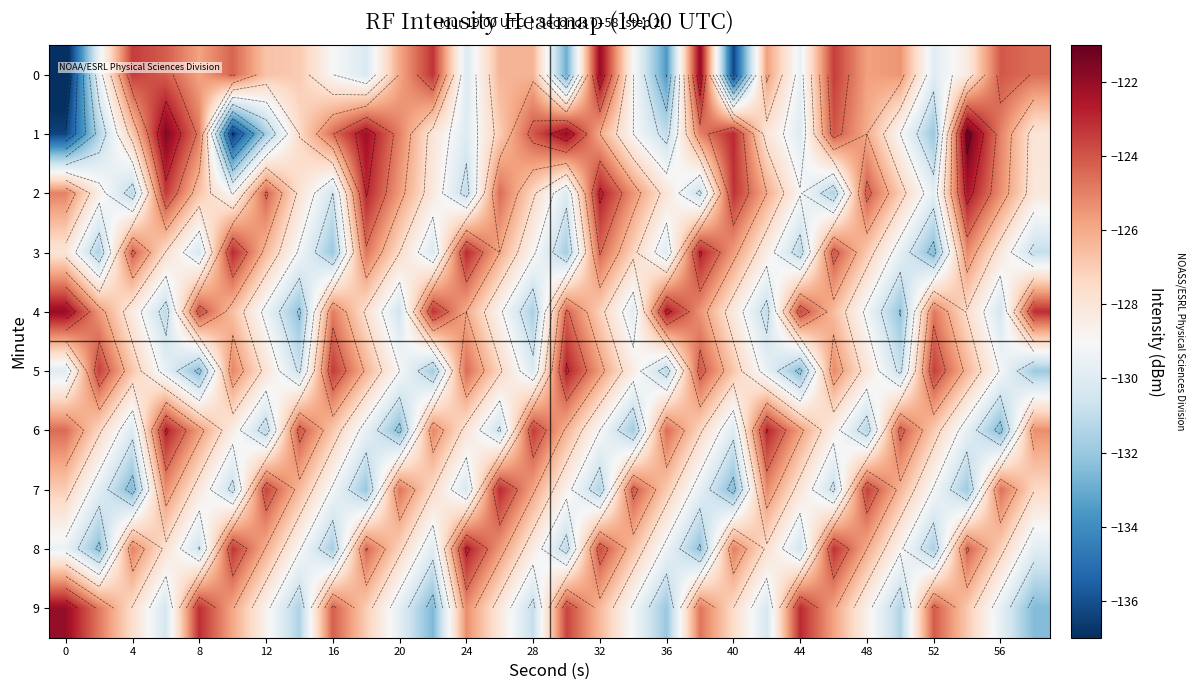

What is the maximum value for 0?

-121.9